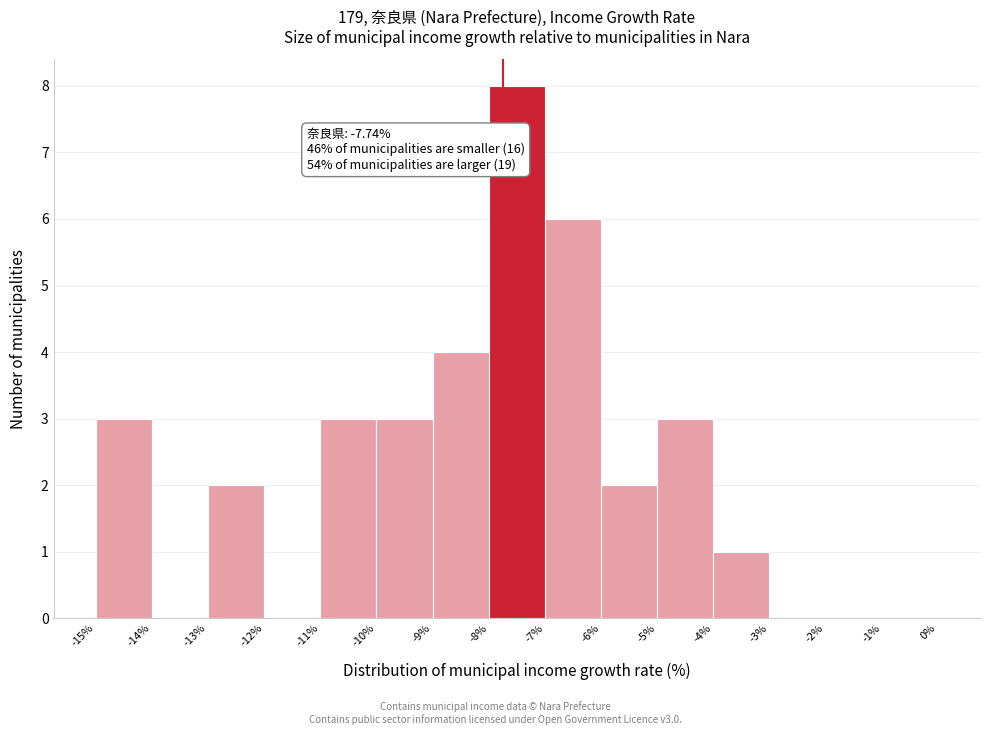

Which range on the x-axis has the tallest bar?

-8% to -7%